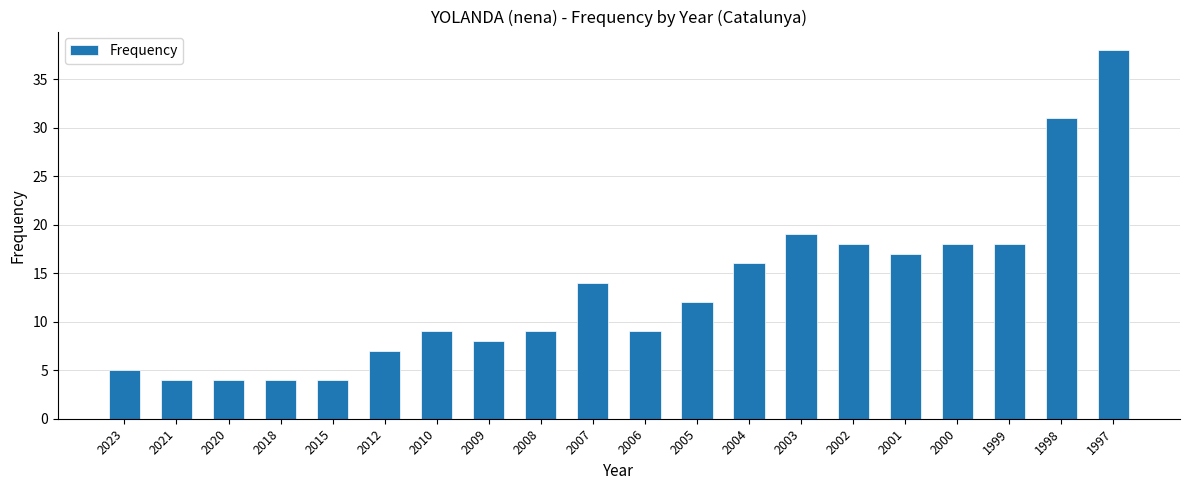

Where is the data nearest to the value 21?

2003